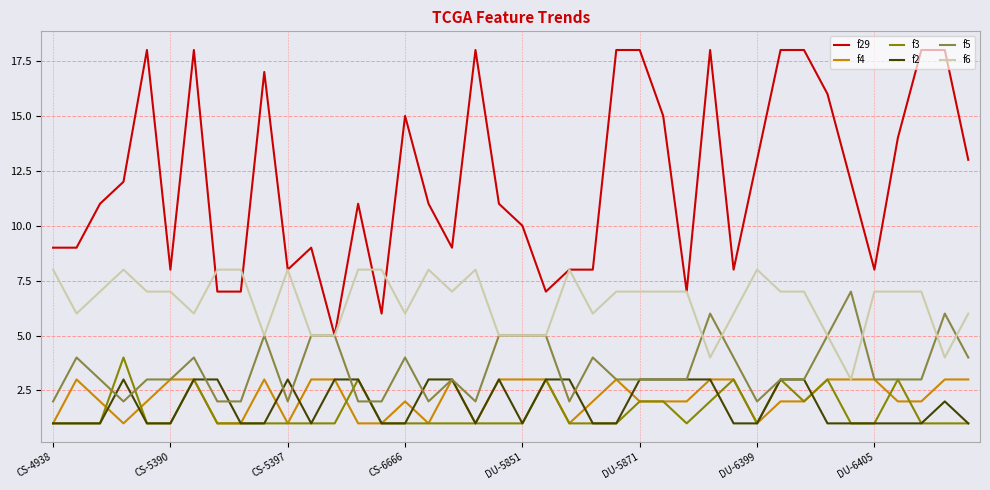

Which series has the largest total across all categories?

f29